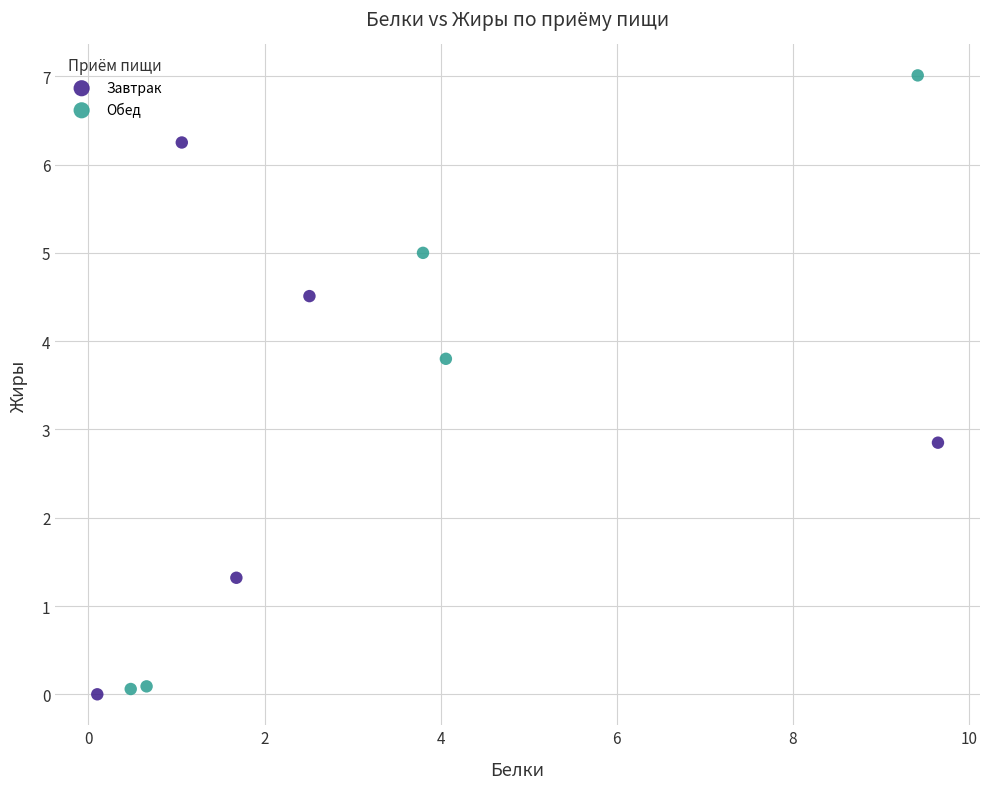

What are all the series names shown in the legend?

Завтрак, Обед